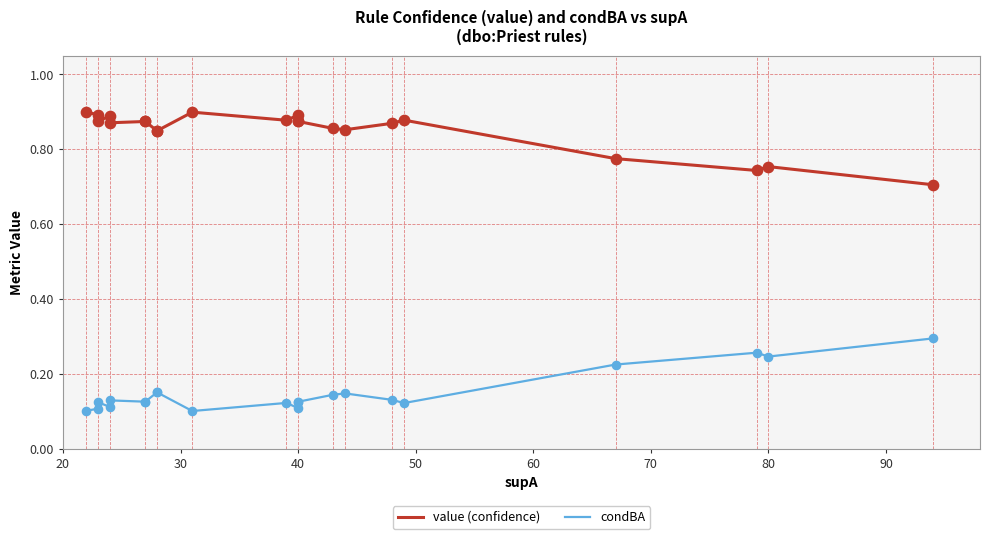

Which series contains the highest Y value?

value (confidence)